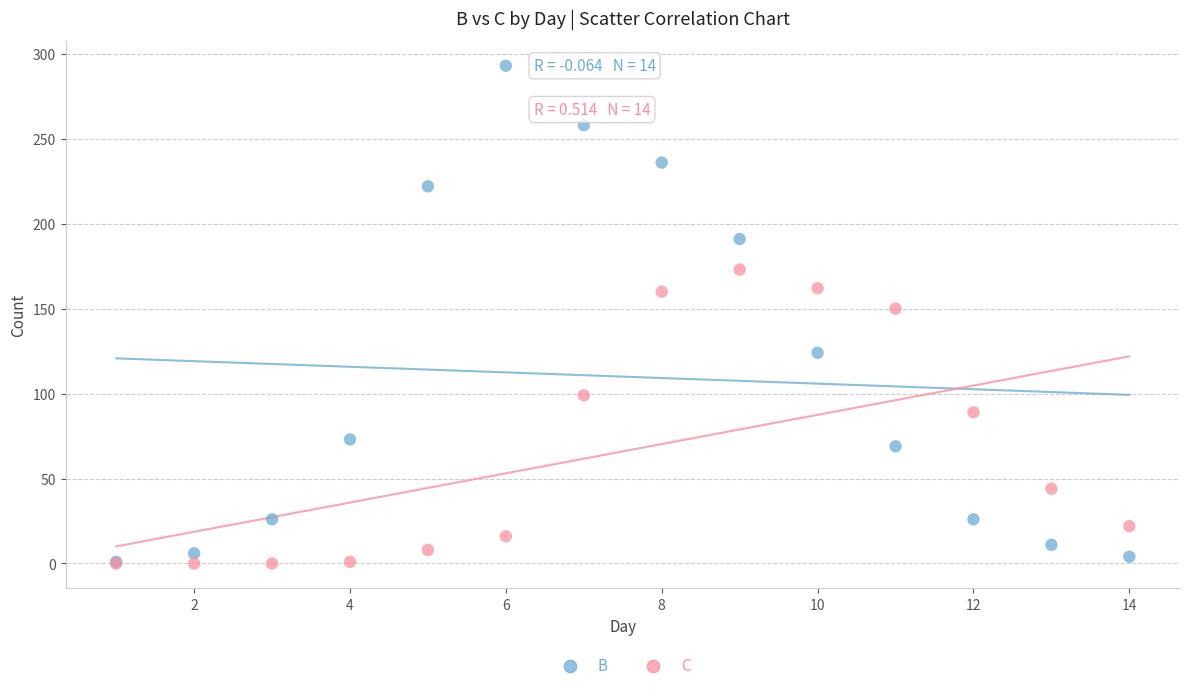

What are all the series names shown in the legend?

B, C